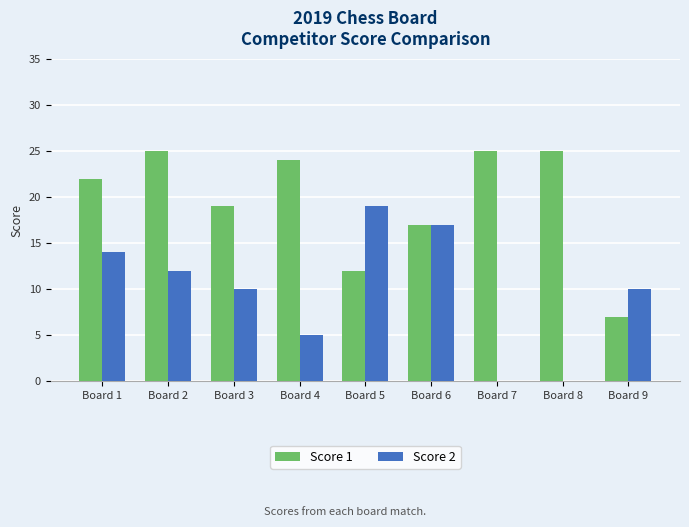

What is the sum of the Score 2 values at Board 8 and Board 1?

14